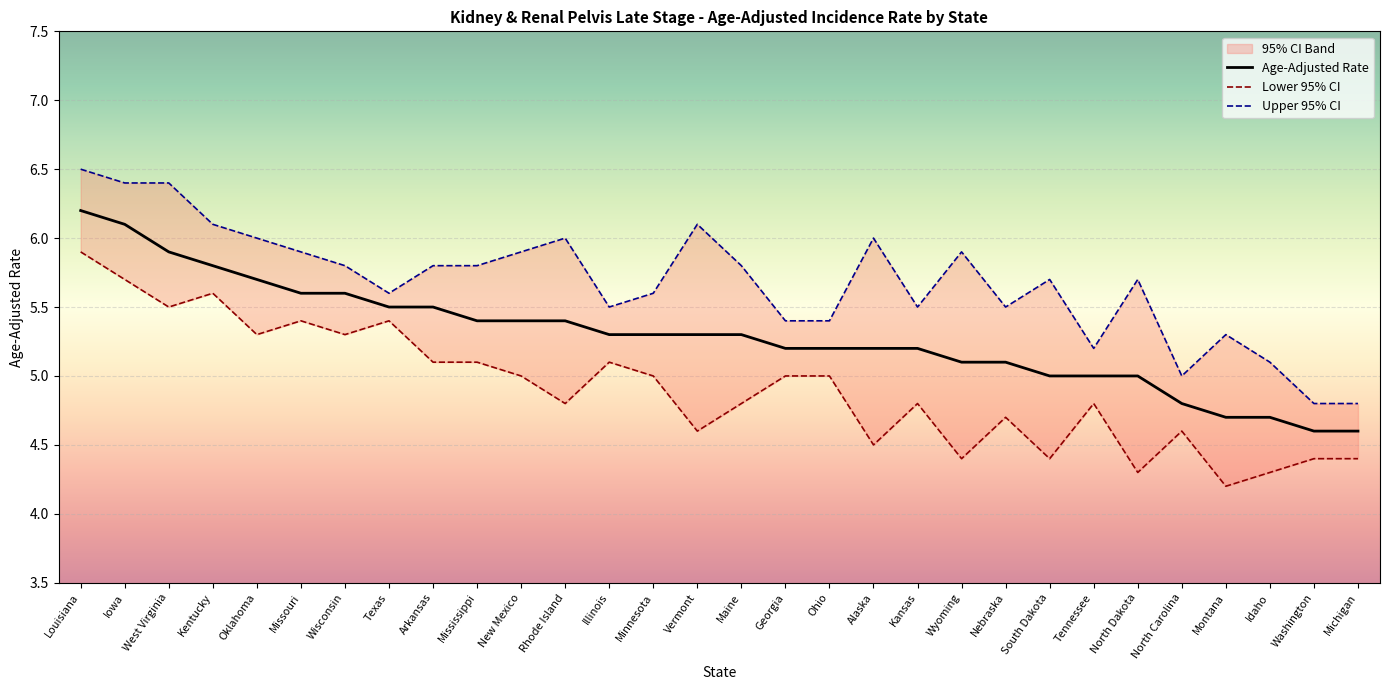

Reading left to right, extract all data points from this chart.

Age-Adjusted Rate: Louisiana=6.2	Iowa=6.1	West Virginia=5.9	Kentucky=5.8	Oklahoma=5.7	Missouri=5.6	Wisconsin=5.6	Texas=5.5	Arkansas=5.5	Mississippi=5.4	New Mexico=5.4	Rhode Island=5.4	Illinois=5.3	Minnesota=5.3	Vermont=5.3	Maine=5.3	Georgia=5.2	Ohio=5.2	Alaska=5.2	Kansas=5.2	Wyoming=5.1	Nebraska=5.1	South Dakota=5.0	Tennessee=5.0	North Dakota=5.0	North Carolina=4.8	Montana=4.7	Idaho=4.7	Washington=4.6	Michigan=4.6
Lower 95% CI: Louisiana=5.9	Iowa=5.7	West Virginia=5.5	Kentucky=5.6	Oklahoma=5.3	Missouri=5.4	Wisconsin=5.3	Texas=5.4	Arkansas=5.1	Mississippi=5.1	New Mexico=5.0	Rhode Island=4.8	Illinois=5.1	Minnesota=5.0	Vermont=4.6	Maine=4.8	Georgia=5.0	Ohio=5.0	Alaska=4.5	Kansas=4.8	Wyoming=4.4	Nebraska=4.7	South Dakota=4.4	Tennessee=4.8	North Dakota=4.3	North Carolina=4.6	Montana=4.2	Idaho=4.3	Washington=4.4	Michigan=4.4
Upper 95% CI: Louisiana=6.5	Iowa=6.4	West Virginia=6.4	Kentucky=6.1	Oklahoma=6.0	Missouri=5.9	Wisconsin=5.8	Texas=5.6	Arkansas=5.8	Mississippi=5.8	New Mexico=5.9	Rhode Island=6.0	Illinois=5.5	Minnesota=5.6	Vermont=6.1	Maine=5.8	Georgia=5.4	Ohio=5.4	Alaska=6.0	Kansas=5.5	Wyoming=5.9	Nebraska=5.5	South Dakota=5.7	Tennessee=5.2	North Dakota=5.7	North Carolina=5.0	Montana=5.3	Idaho=5.1	Washington=4.8	Michigan=4.8